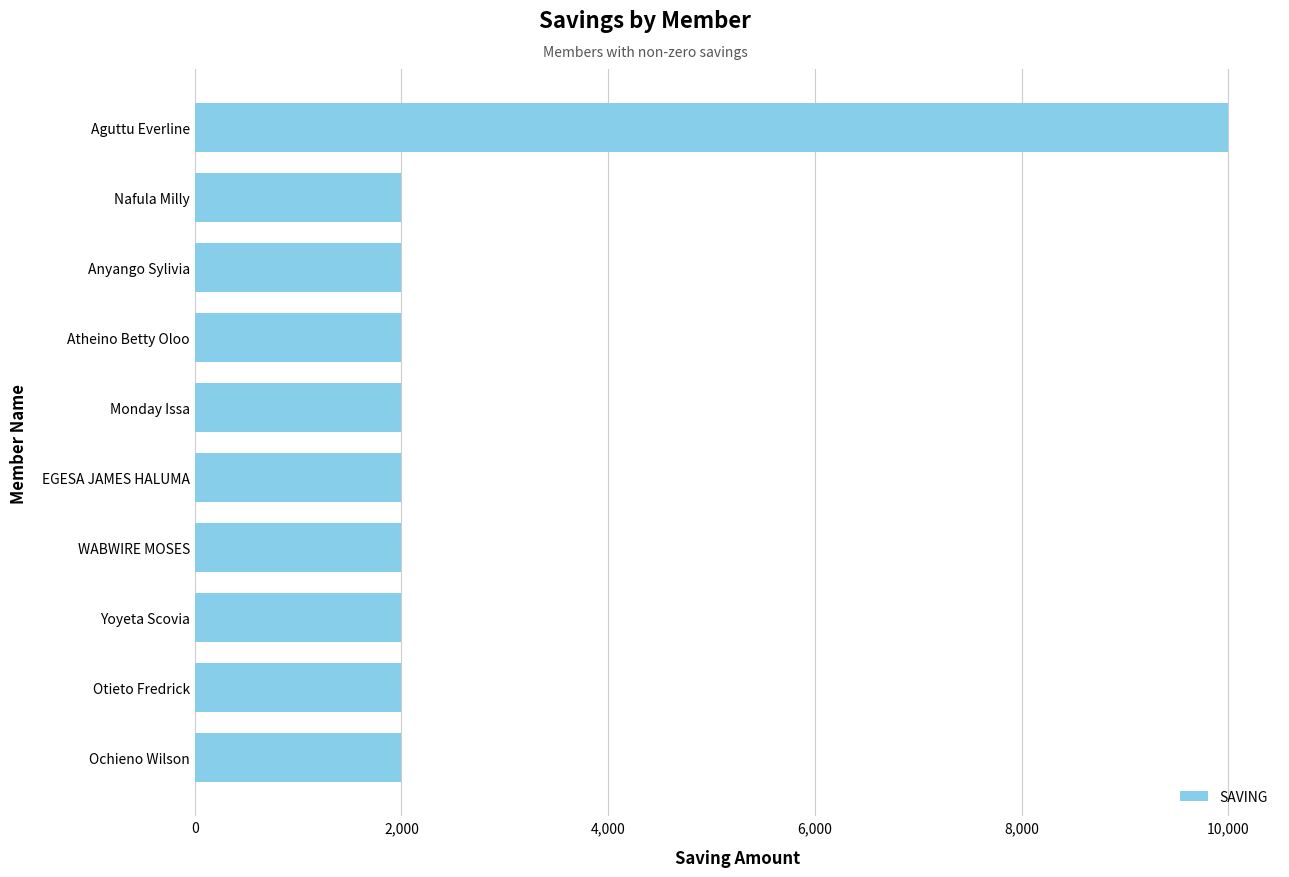

What is the greatest value displayed?

10000